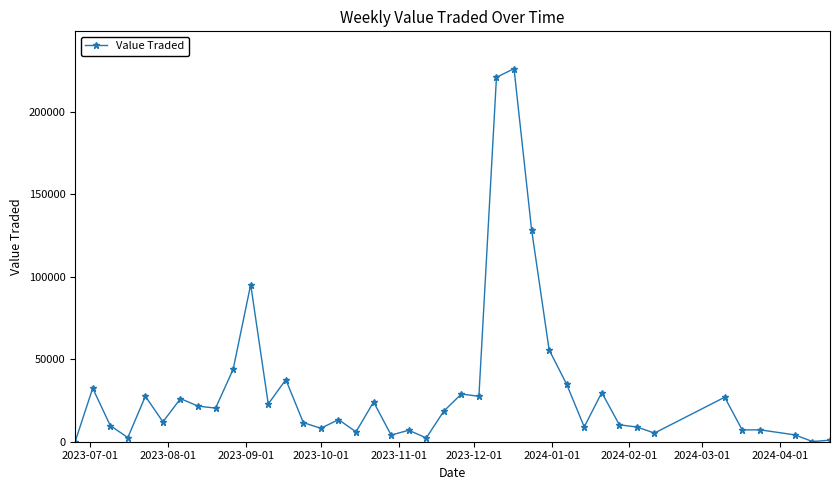

What is the maximum value shown in the chart?

226264